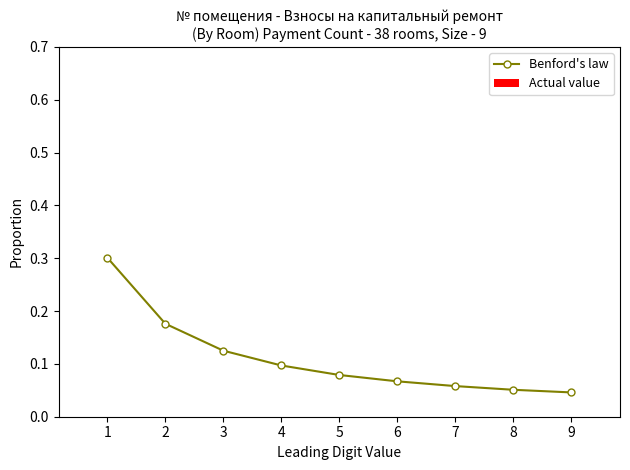

How many categories are shown in the chart?

9